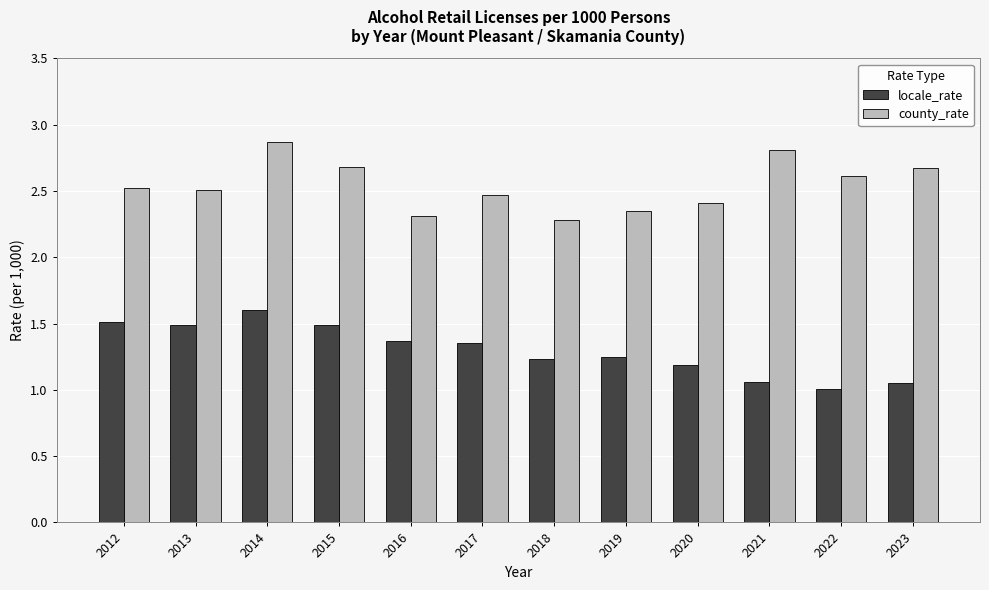

Rank the series by their maximum value, from lowest to highest.

locale_rate, county_rate